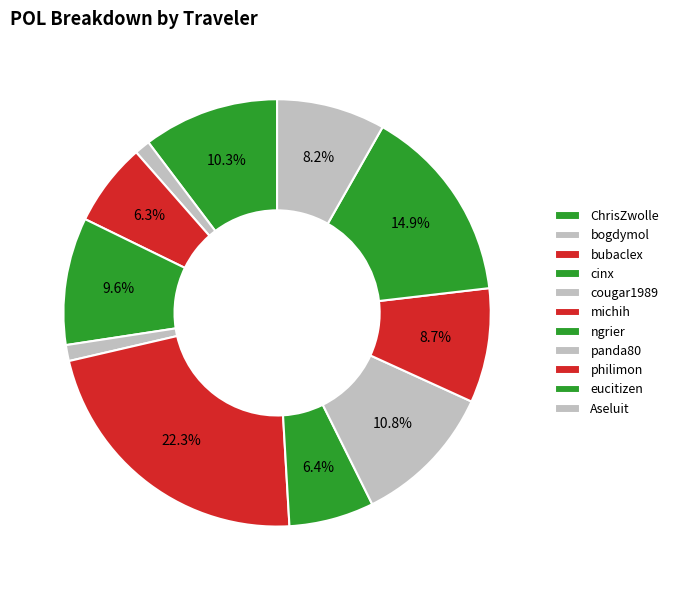

What is the change in value from michih to ngrier?

-439.3